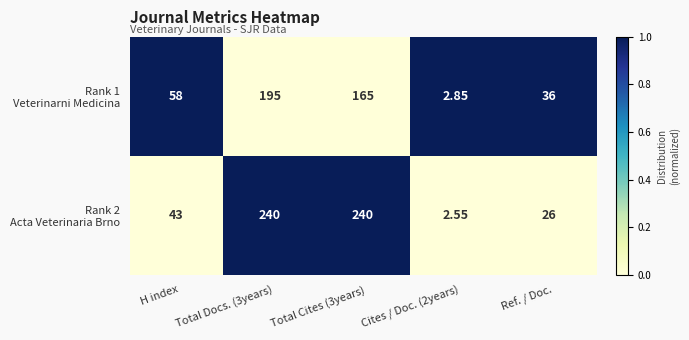

What is the difference between the highest and lowest values at H index?

15.0